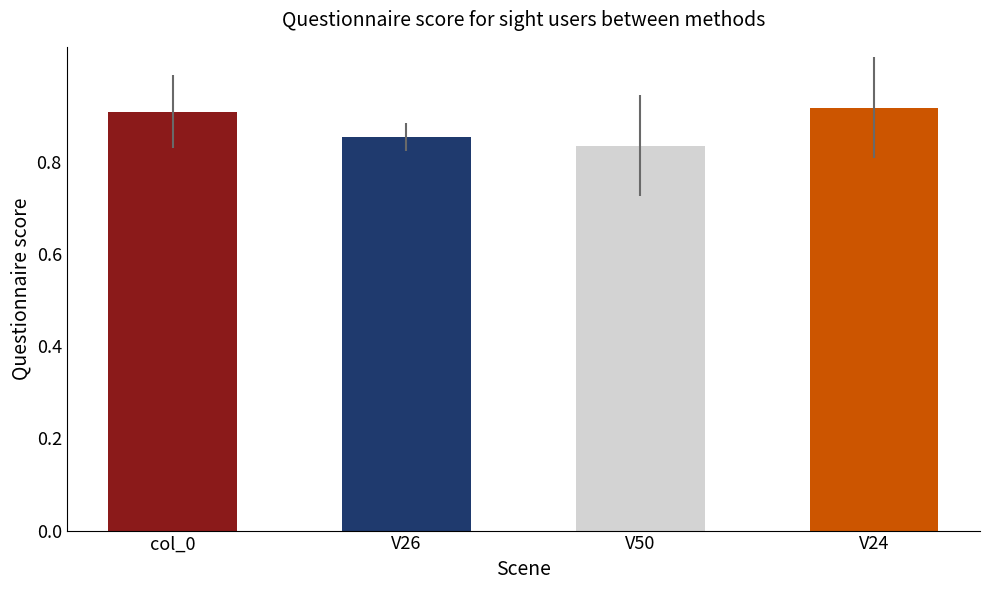

Read the value at col_0.

0.9